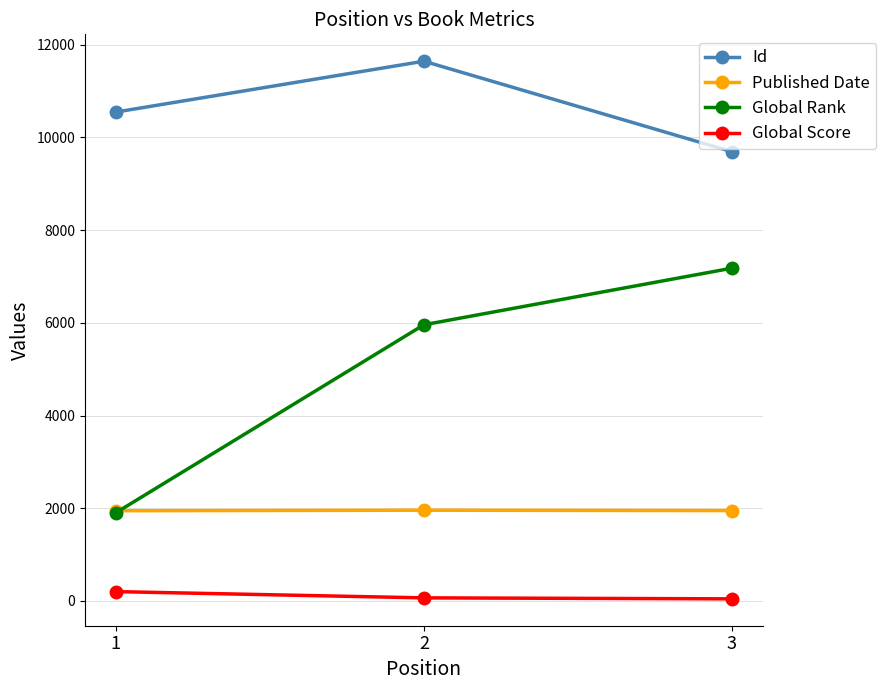

What is the sum of the Global Score values at 1 and 2?

267